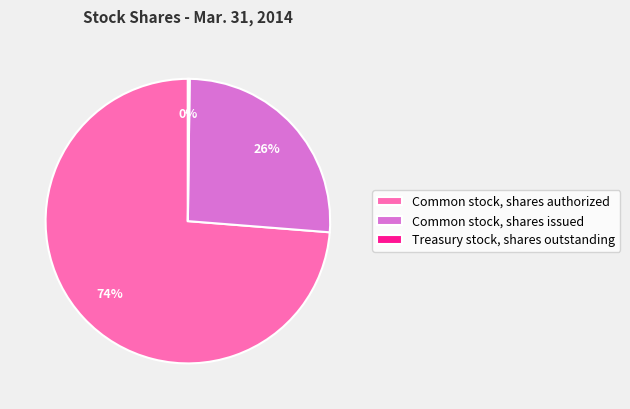

To the nearest percent, what is the difference between the largest and smallest slice percentages?

74%